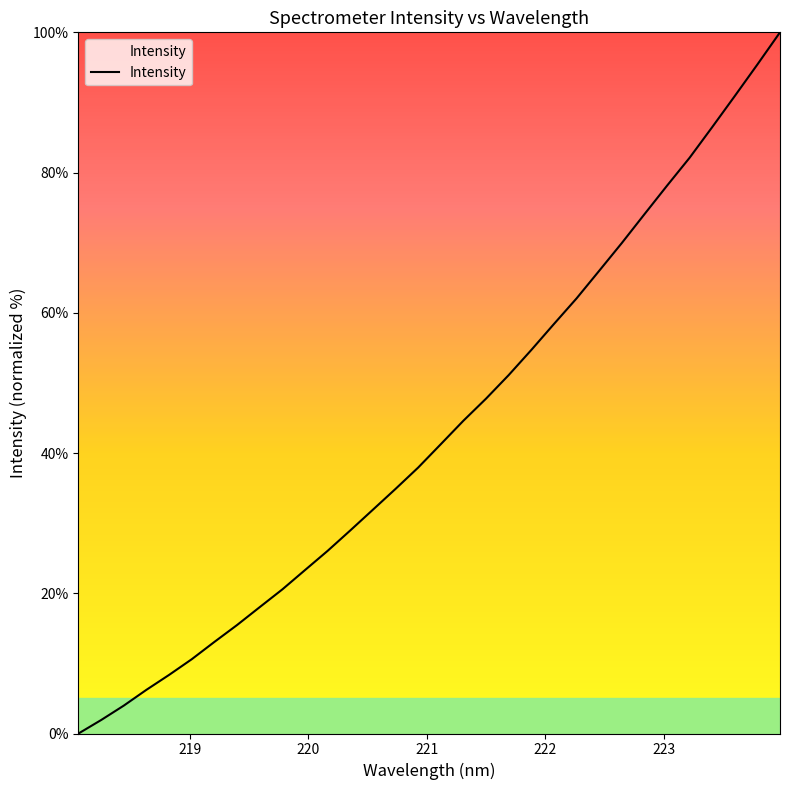

What is the maximum value shown in the chart?

100.0